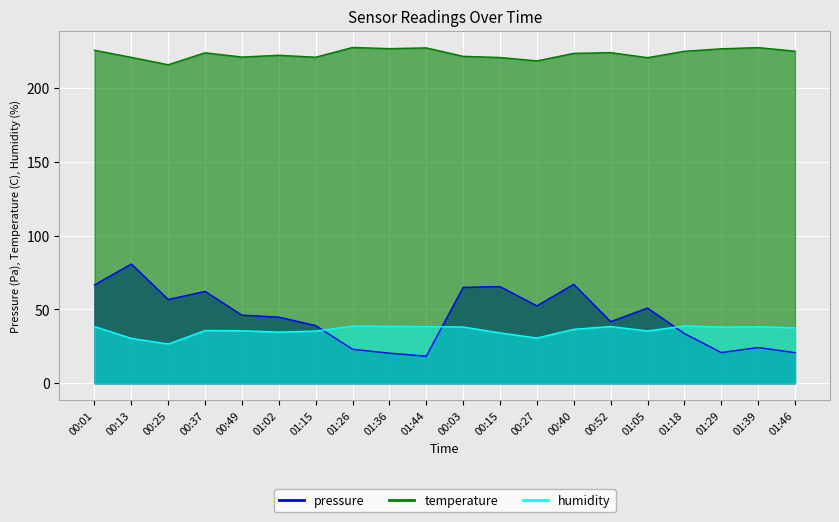

What is the difference between the second highest and minimum values in the humidity series?

12.1